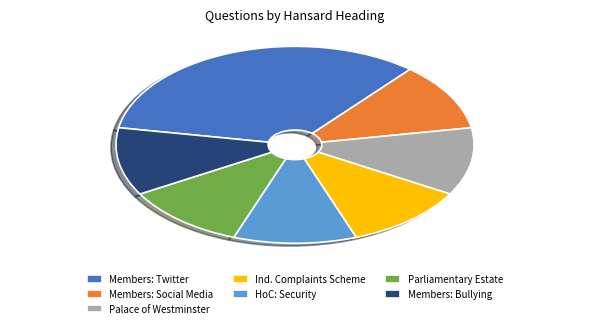

Count the number of slices in the pie.

7